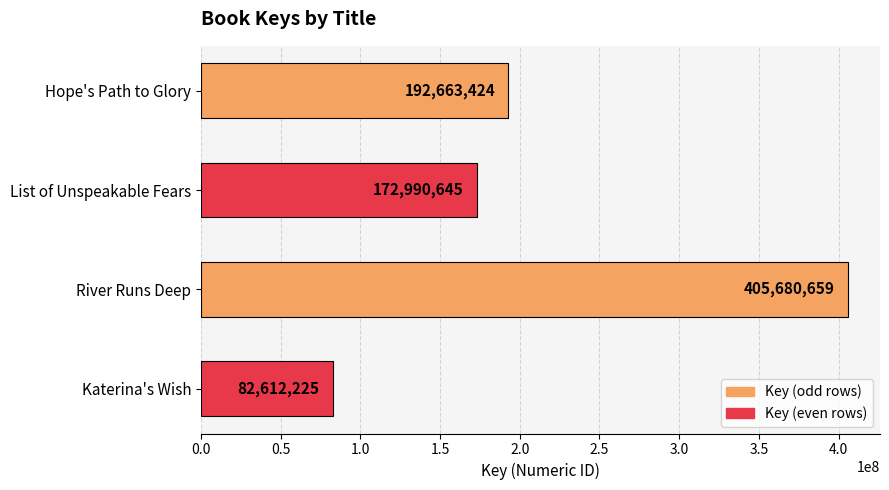

List the labels in order of value, smallest first.

Katerina's Wish, List of Unspeakable Fears, Hope's Path to Glory, River Runs Deep